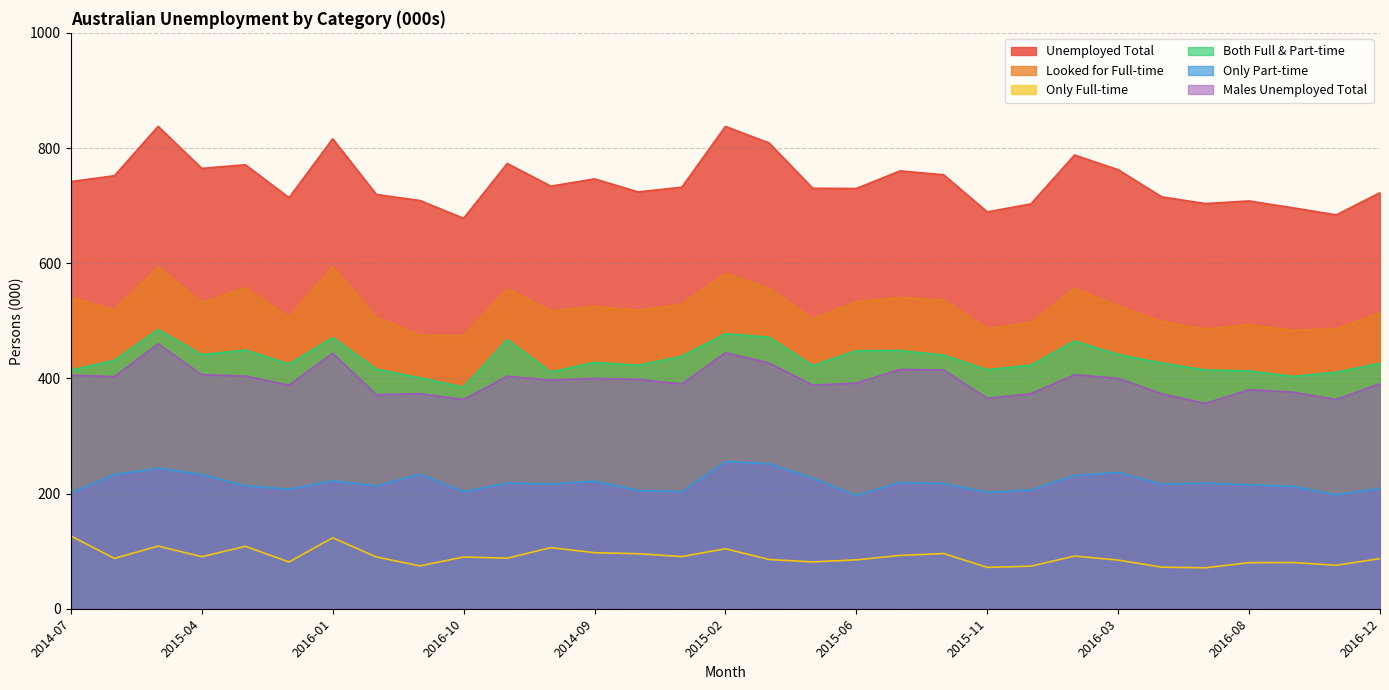

In Both Full & Part-time, how many points are higher than both neighbors (excluding endpoints)?

8